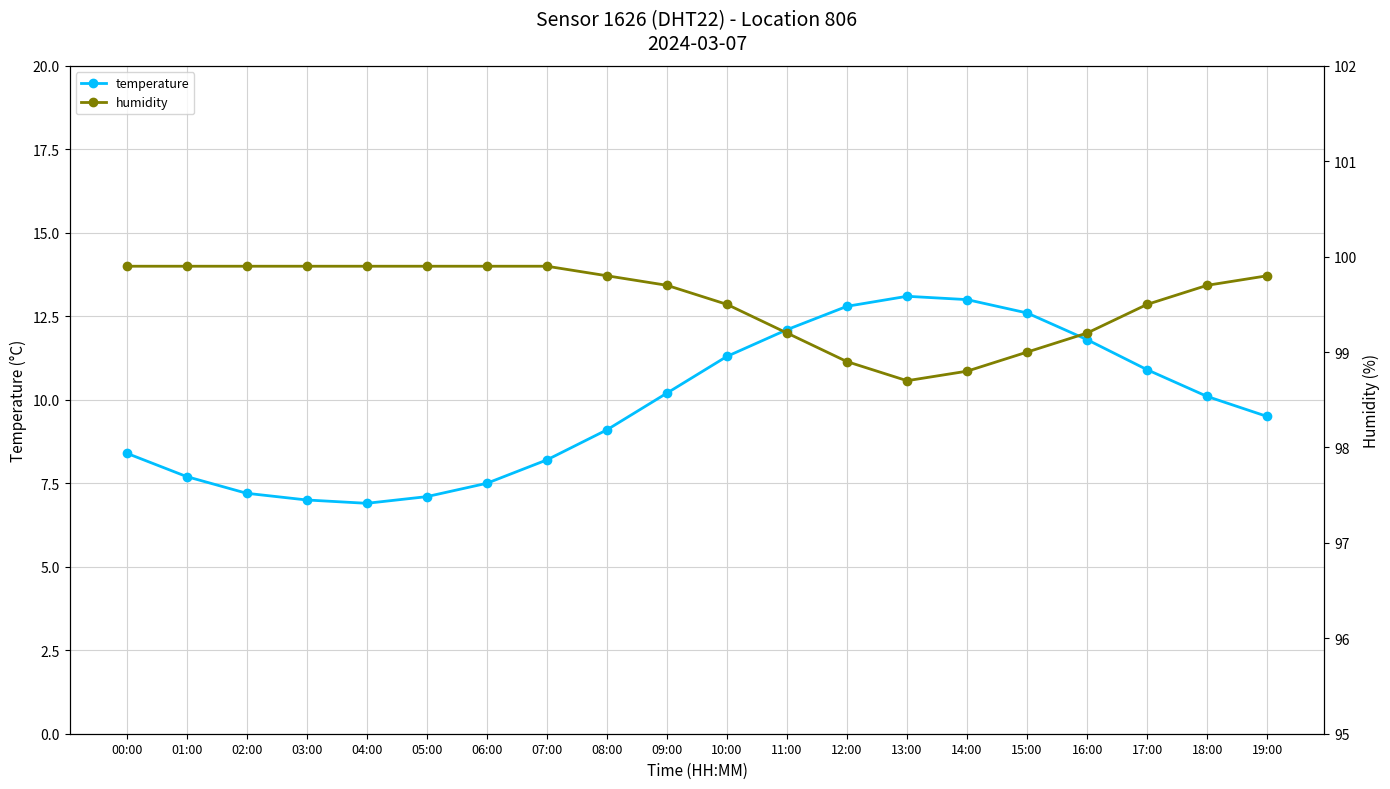

True or false: humidity has a value of 99.9 at 02:00.

True